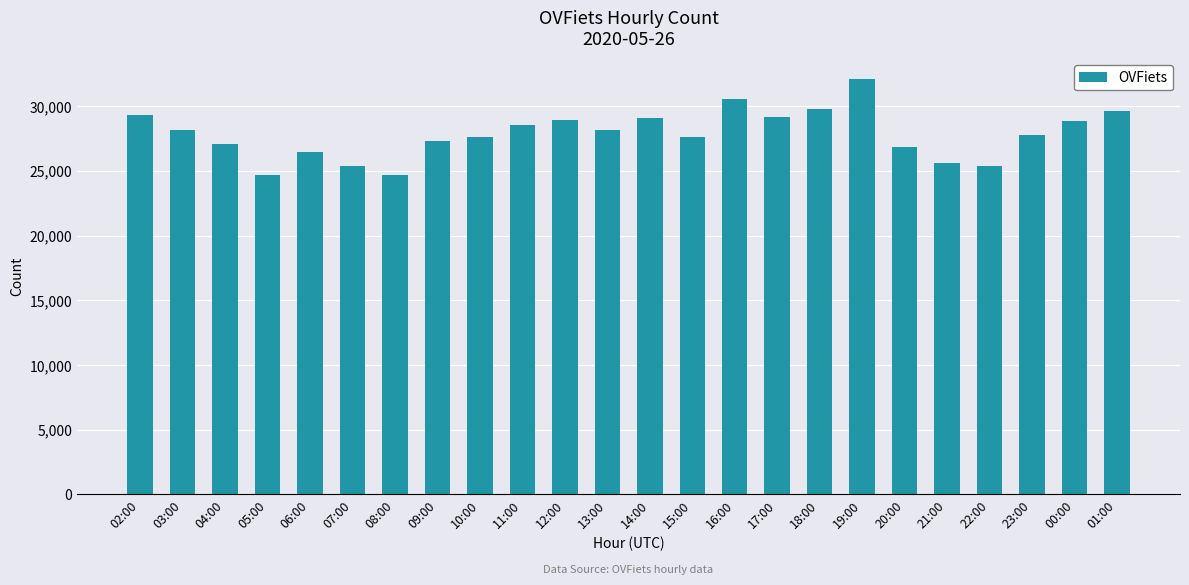

What is the label of the 24th bar from the left?

01:00